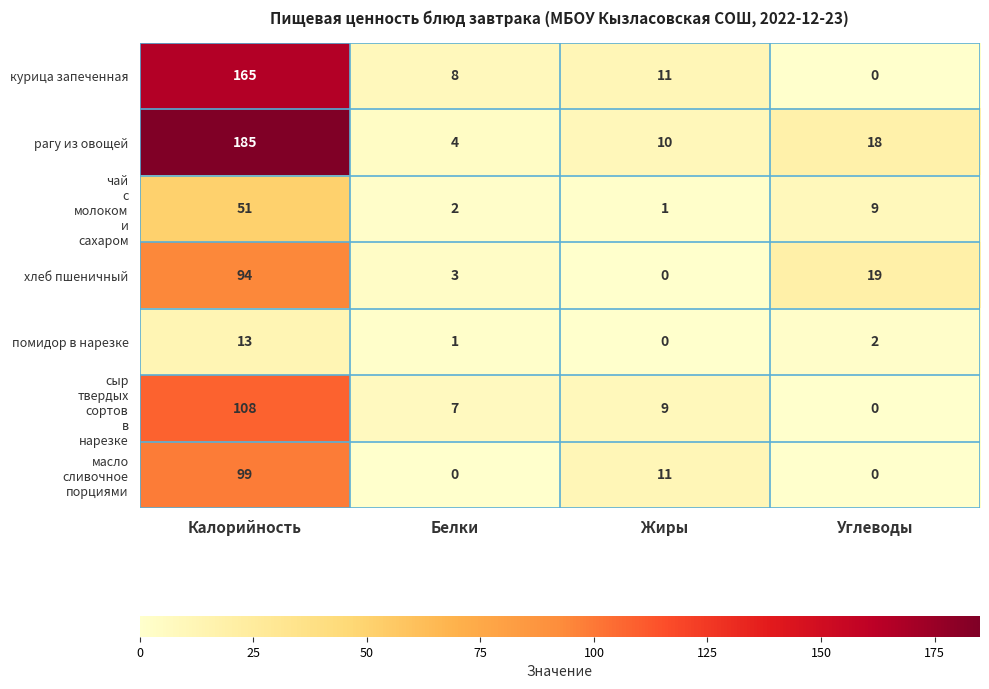

Count the number of data series in this chart.

7